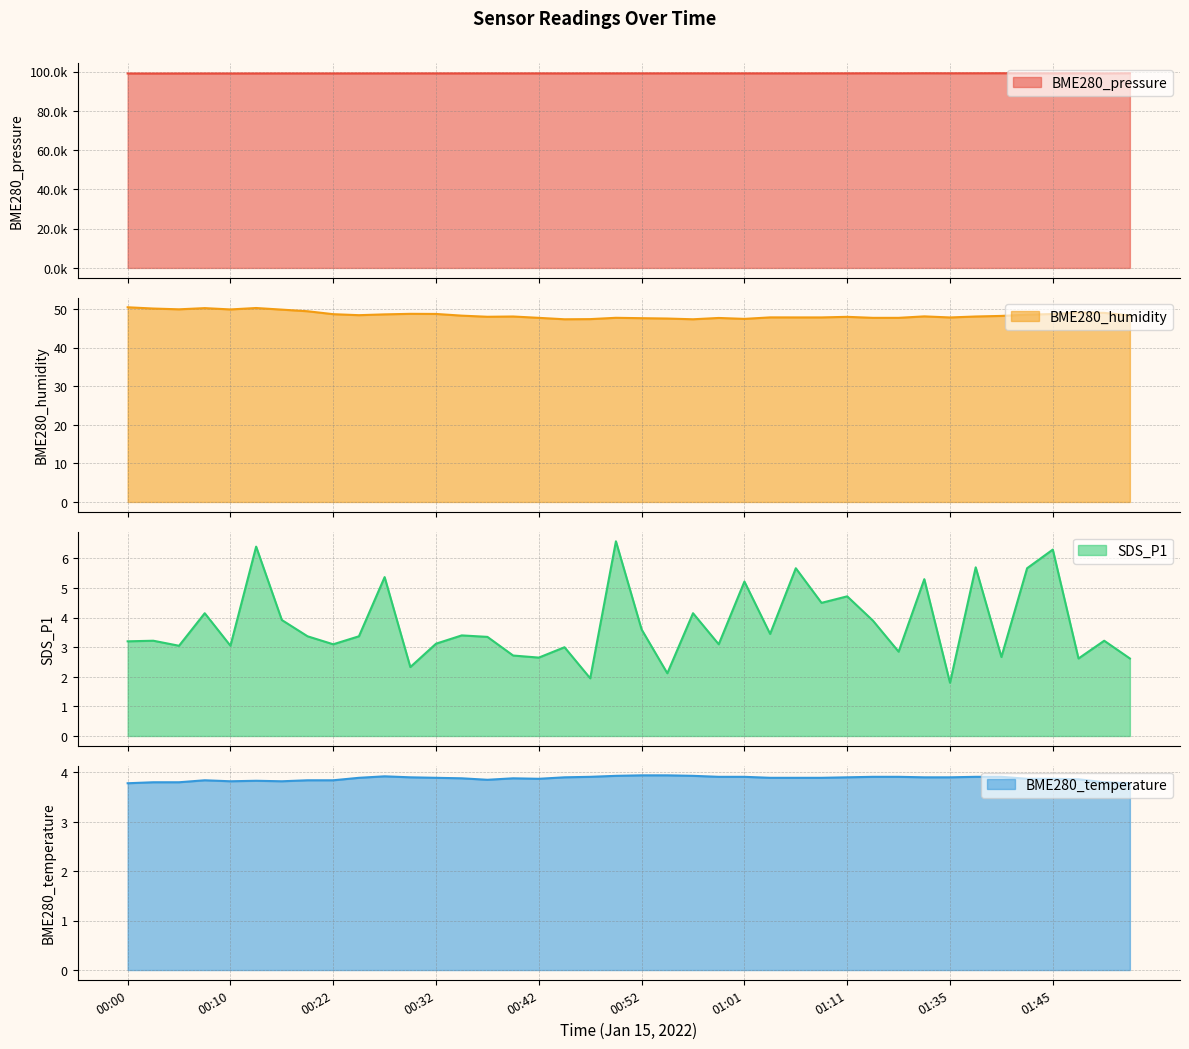

Reading right to left, extract all data points from this chart.

BME280_pressure: 99212.7	99145.9	99216.3	99198.1	99206.0	99221.6	99202.3	99188.3	99210.0	99168.0	99192.5	99167.2	99164.8	99152.4	99148.9	99157.4	99152.9	99162.7	99158.2	99153.7	99150.8	99152.9	99131.5	99150.5	99138.1	99152.6	99140.7	99137.9	99141.3	99137.4	99128.6	99121.9	99119.3	99125.4	99111.1	99100.3	99102.7	99093.6	99083.9	99099.2
BME280_humidity: 48.3	49.0	49.1	48.7	48.5	48.2	48.1	47.8	48.1	47.7	47.7	48.0	47.8	47.8	47.9	47.5	47.7	47.4	47.5	47.6	47.7	47.4	47.4	47.7	48.1	48.0	48.3	48.7	48.8	48.6	48.4	48.7	49.4	49.9	50.3	49.9	50.2	49.9	50.1	50.5
SDS_P1: 2.6	3.2	2.6	6.3	5.7	2.7	5.7	1.8	5.3	2.9	3.9	4.7	4.5	5.7	3.5	5.2	3.1	4.2	2.1	3.6	6.6	1.9	3.0	2.6	2.7	3.4	3.4	3.1	2.3	5.4	3.4	3.1	3.4	3.9	6.4	3.0	4.2	3.0	3.2	3.2
BME280_temperature: 3.8	3.8	3.9	3.9	3.9	3.9	3.9	3.9	3.9	3.9	3.9	3.9	3.9	3.9	3.9	3.9	3.9	3.9	3.9	3.9	3.9	3.9	3.9	3.9	3.9	3.9	3.9	3.9	3.9	3.9	3.9	3.8	3.8	3.8	3.8	3.8	3.8	3.8	3.8	3.8